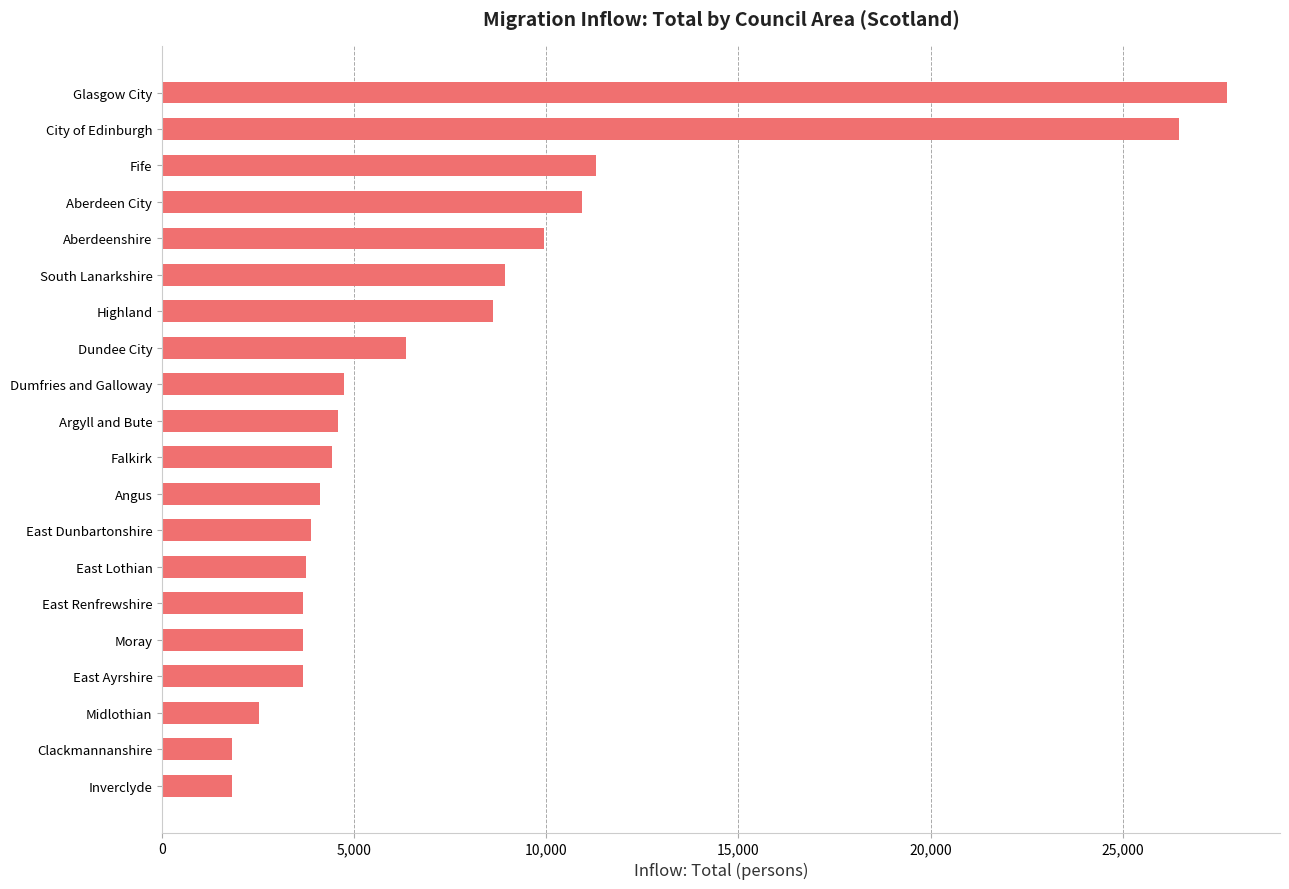

What is the difference between the second highest and minimum values?

24660